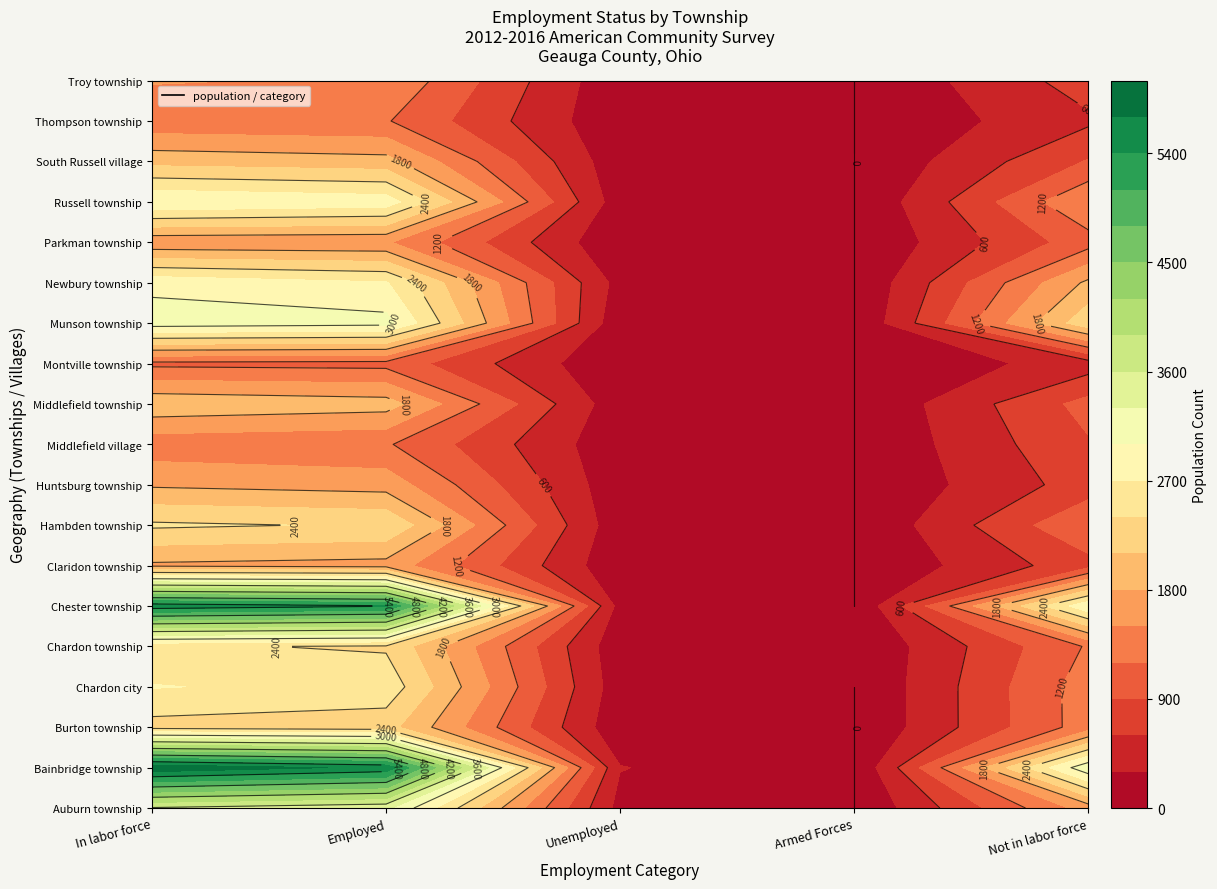

How many categories are shown in the chart?

5